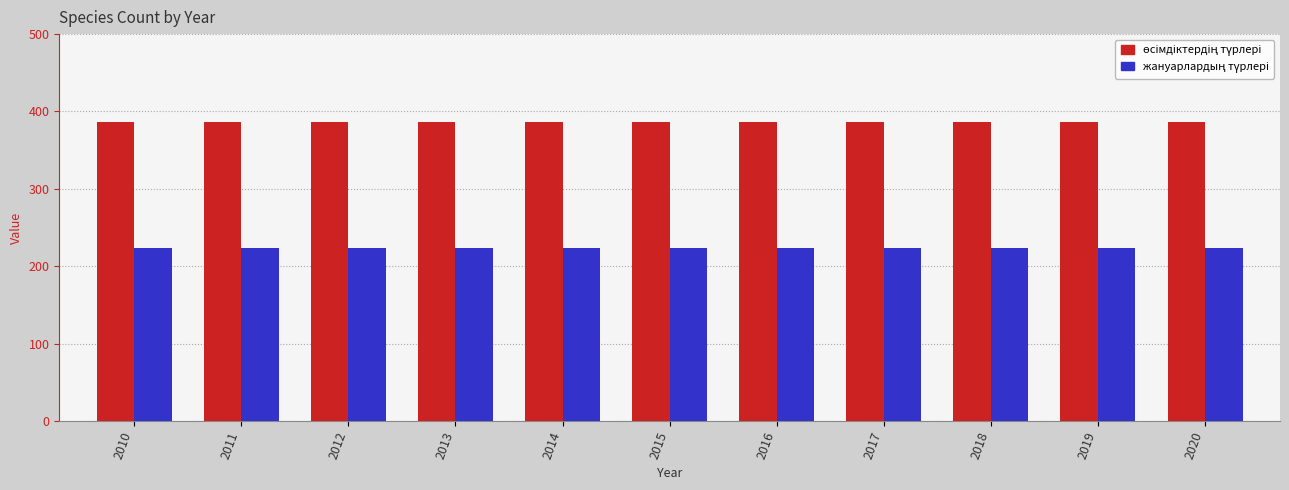

What is the minimum value shown in the chart?

224